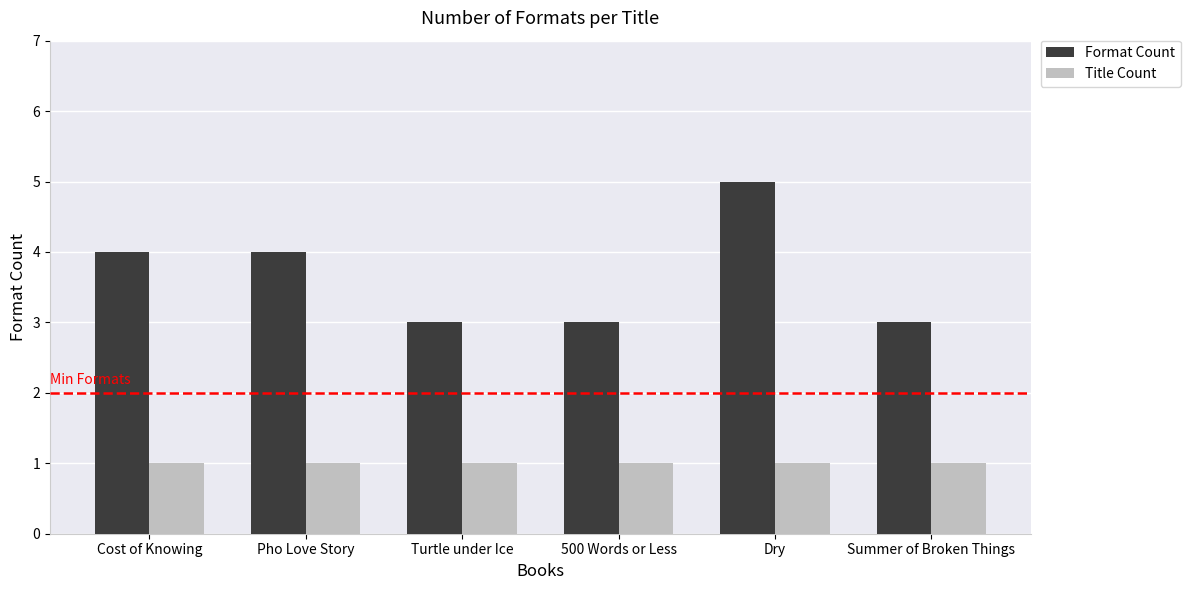

What is the difference between the highest and lowest values at Pho Love Story?

3